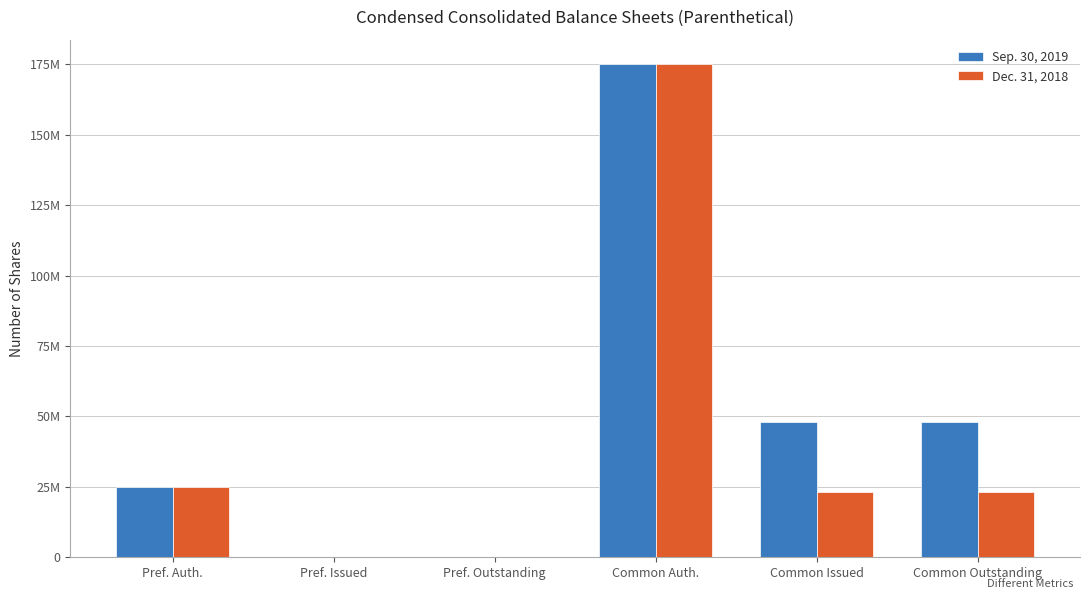

Are the bars horizontal?

No